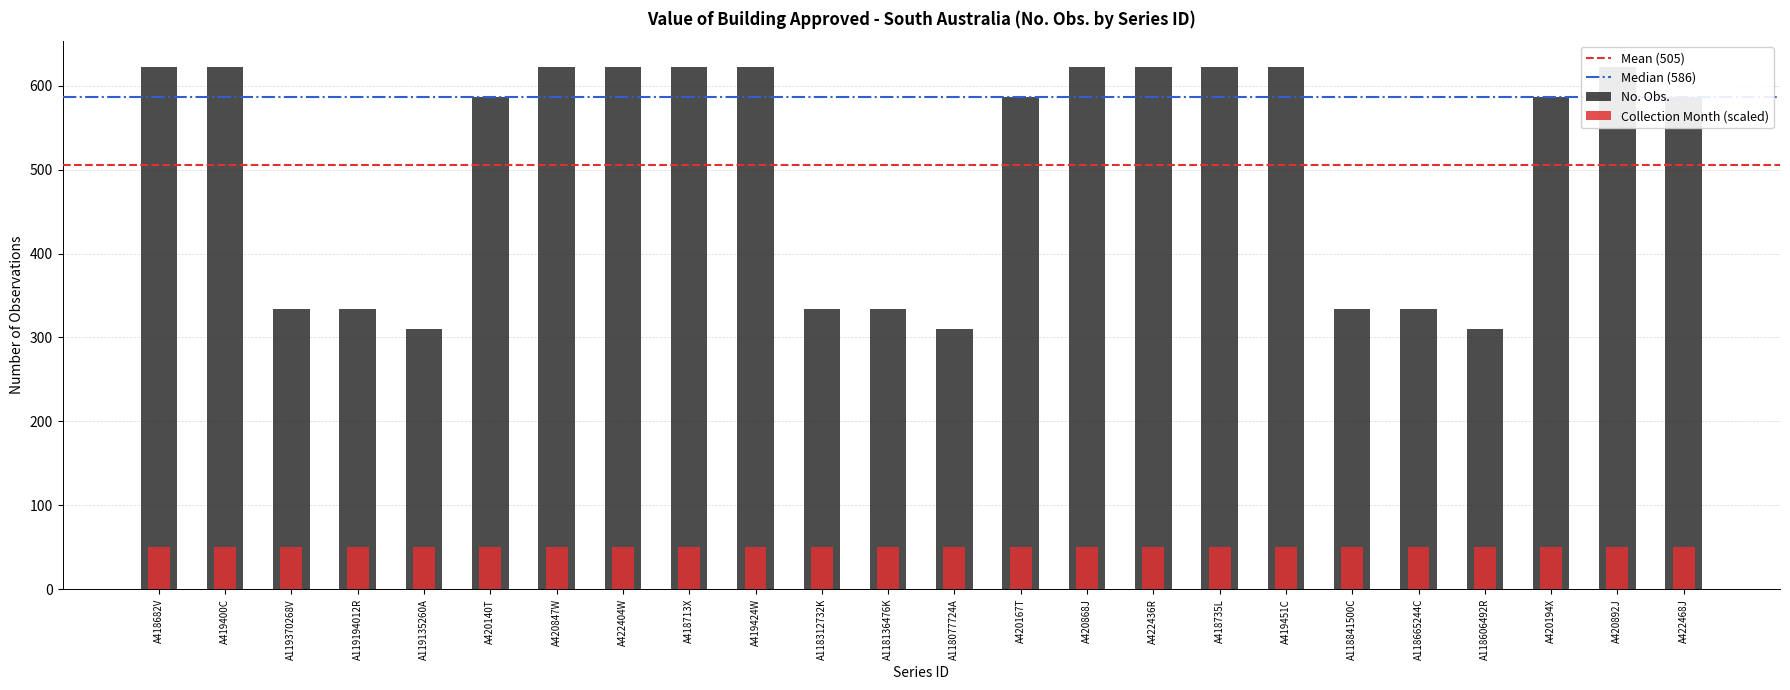

What is the label of the 20th bar from the left?

A118665244C